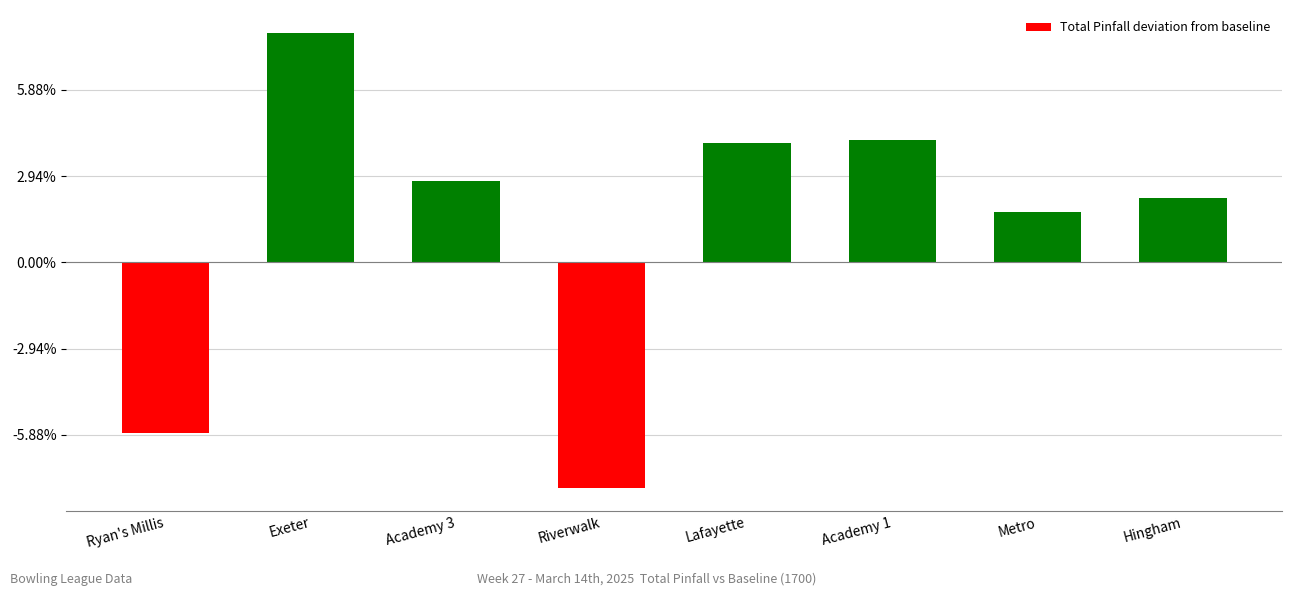

At which category does the chart reach its minimum across all series?

Riverwalk